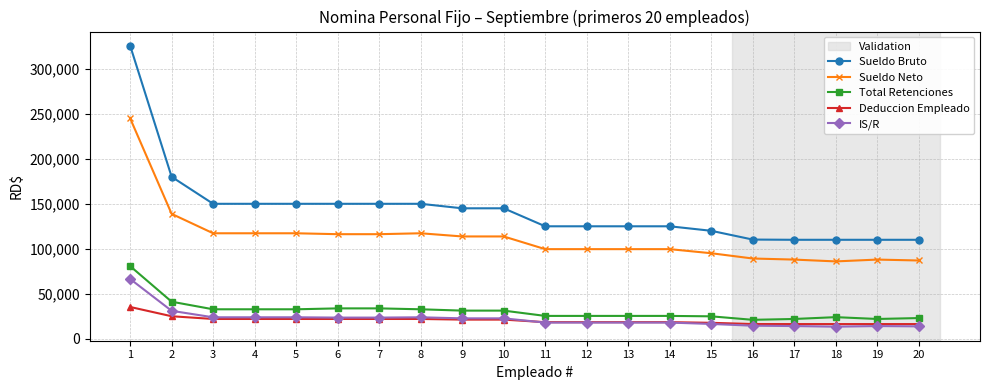

True or false: IS/R and Sueldo Neto intersect in this chart.

False